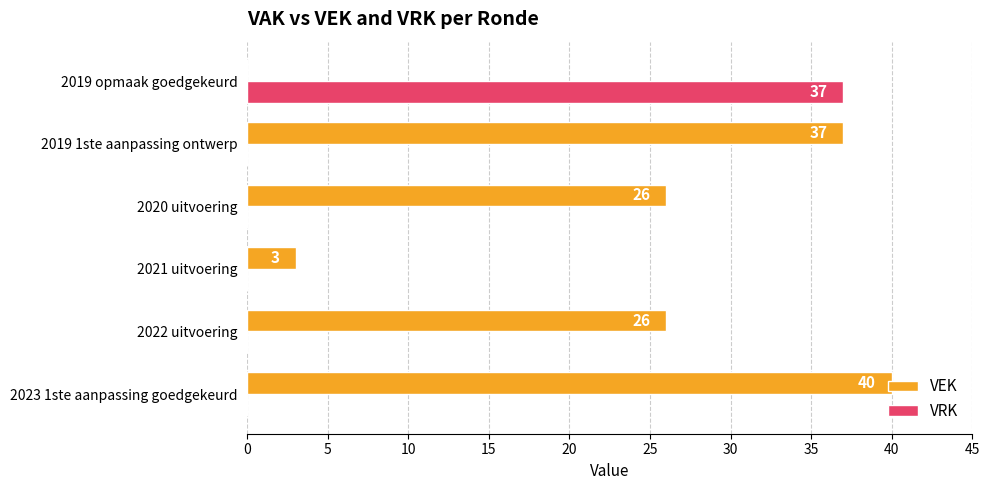

True or false: VRK has a value of 0 at 2019 1ste aanpassing ontwerp.

True